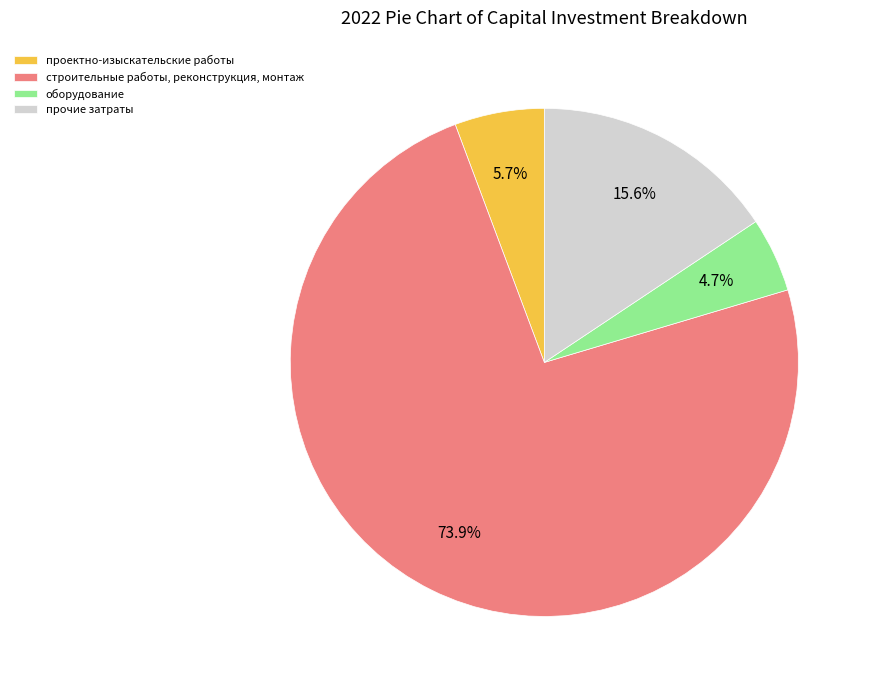

Rank the categories by value from highest to lowest.

строительные работы, реконструкция, монтаж, прочие затраты, проектно-изыскательские работы, оборудование